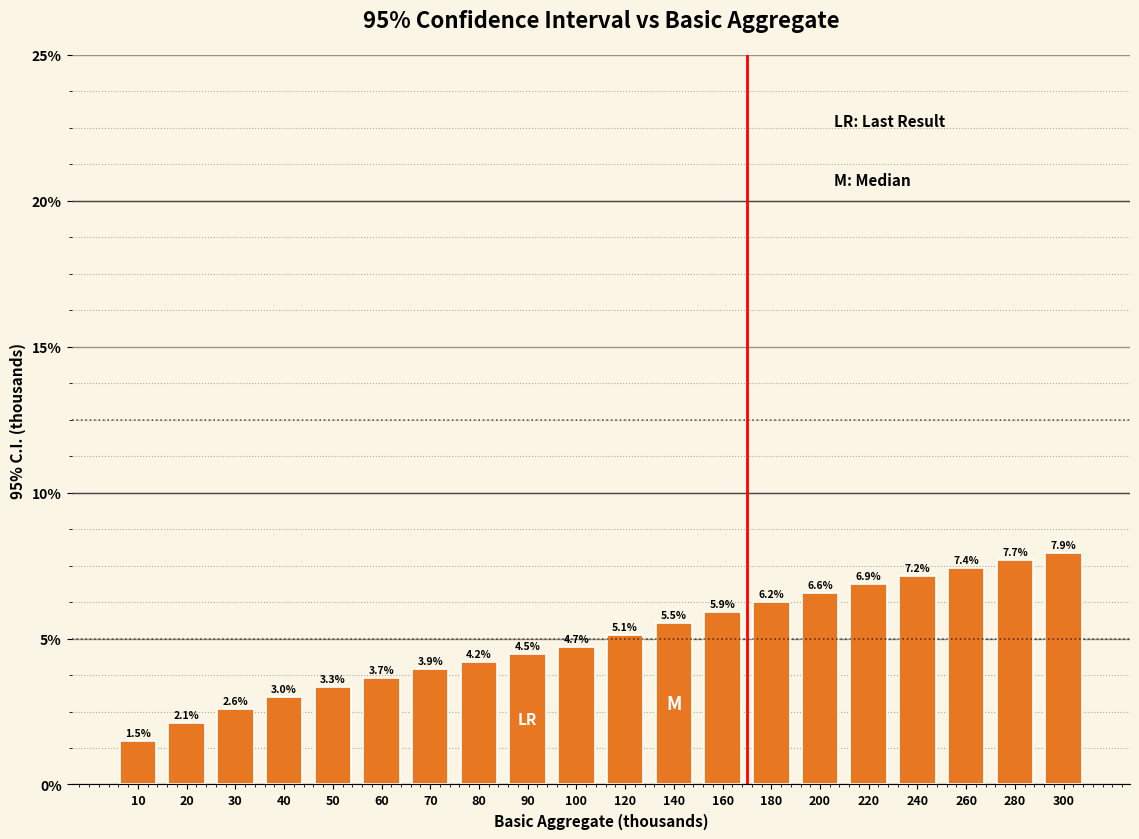

Reading left to right, list all the values displayed in this chart.

10=1.5	20=2.1	30=2.6	40=3.0	50=3.3	60=3.7	70=3.9	80=4.2	90=4.5	100=4.7	120=5.1	140=5.5	160=5.9	180=6.2	200=6.6	220=6.9	240=7.2	260=7.4	280=7.7	300=7.9